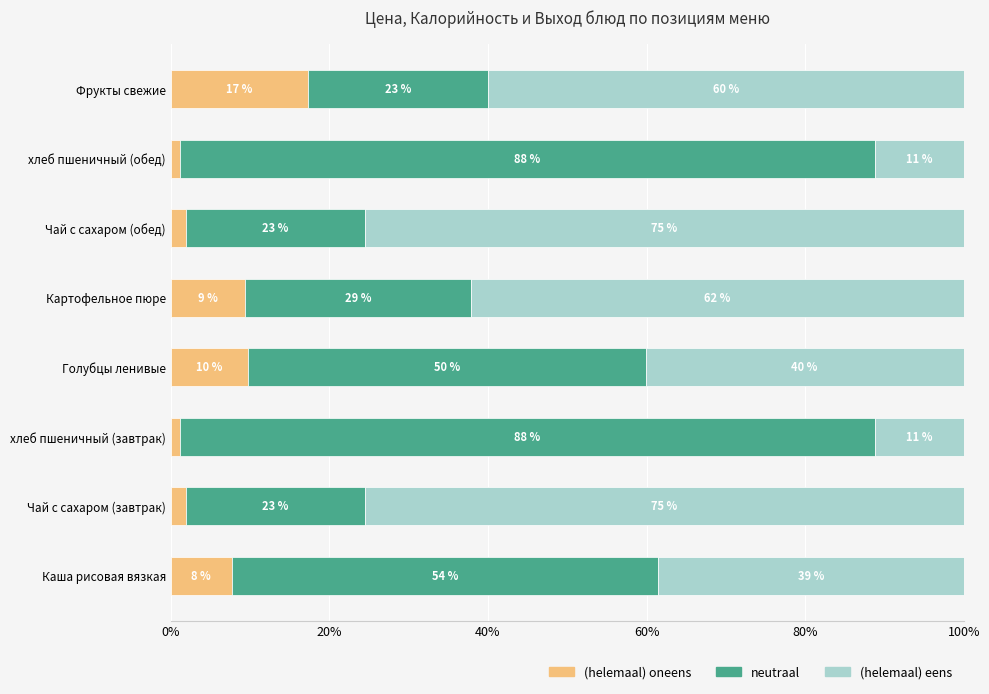

What are all the series names shown in the legend?

(helemaal) oneens, neutraal, (helemaal) eens